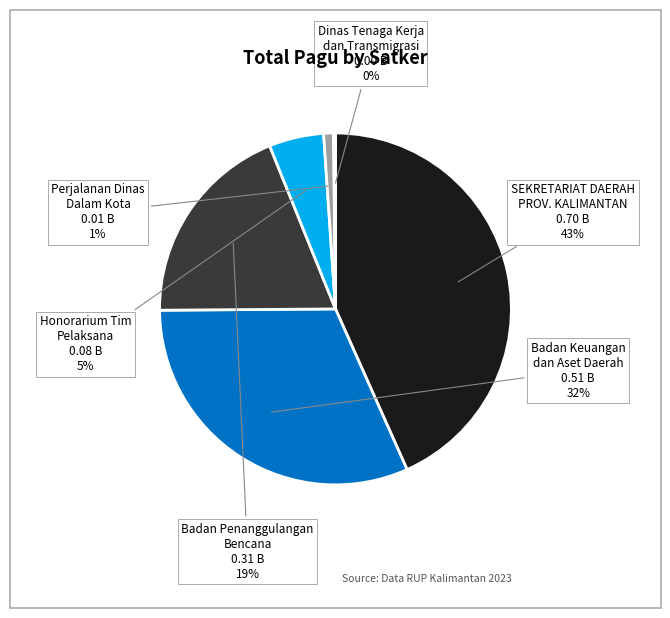

Is there any slice that represents more than half of the pie?

No